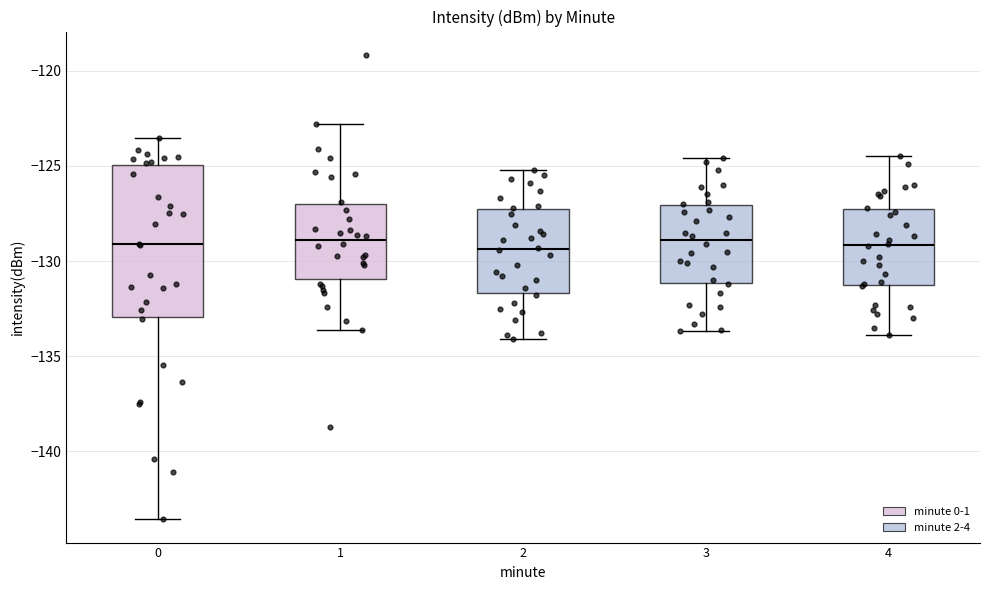

Reading left to right, read every box against the y-axis: the position of its median line, the range the box covers, and the ends of its whiskers. The values are not printed on the chart, so give them approximately, as read against the axis.

0: median -129.0, box -133.0 to -125.0, whiskers -143.5 to -123.5
1: median -129.0, box -131.0 to -127.0, whiskers -133.5 to -123.0
2: median -129.5, box -131.5 to -127.5, whiskers -134.0 to -125.0
3: median -129.0, box -131.0 to -127.0, whiskers -133.5 to -124.5
4: median -129.0, box -131.5 to -127.0, whiskers -134.0 to -124.5